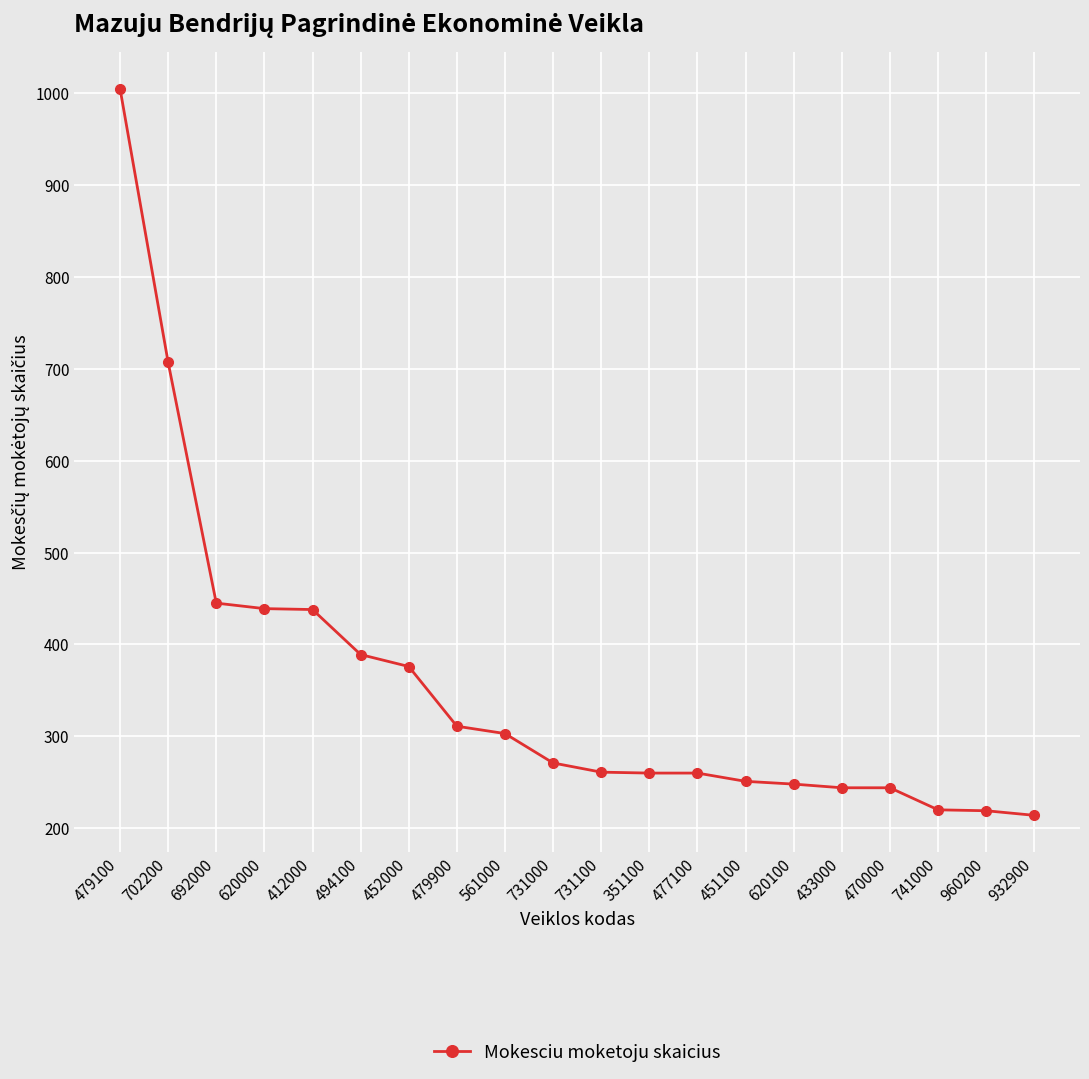

What is the difference between the second highest and minimum values?

493